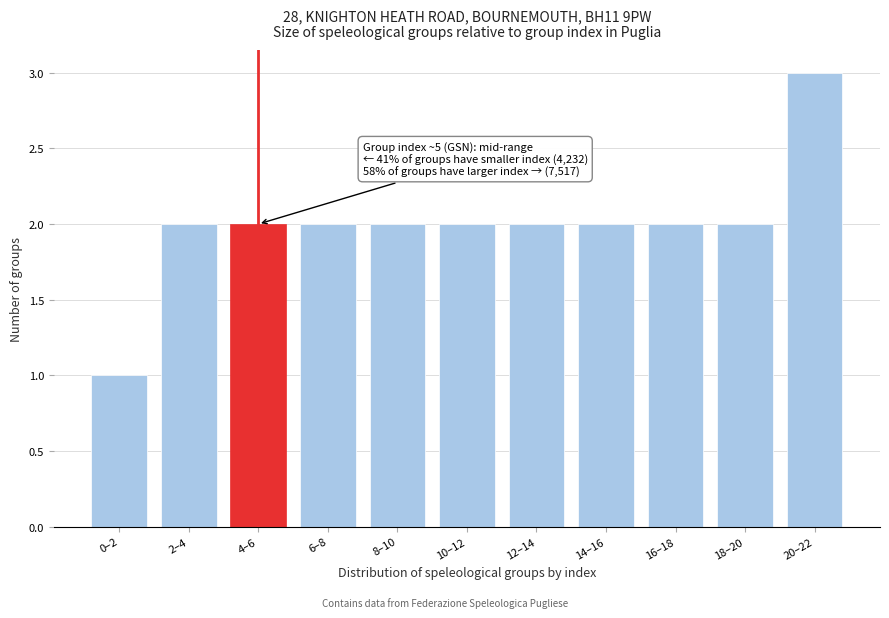

Reading right to left, transcribe all the data shown in this chart.

20–22=3	18–20=2	16–18=2	14–16=2	12–14=2	10–12=2	8–10=2	6–8=2	4–6=2	2–4=2	0–2=1